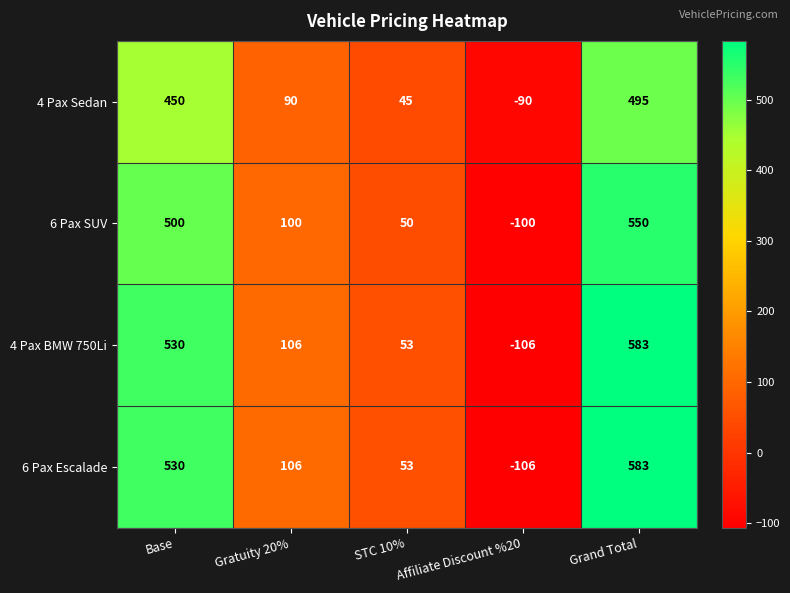

How many positive values does the 6 Pax Escalade series have?

4